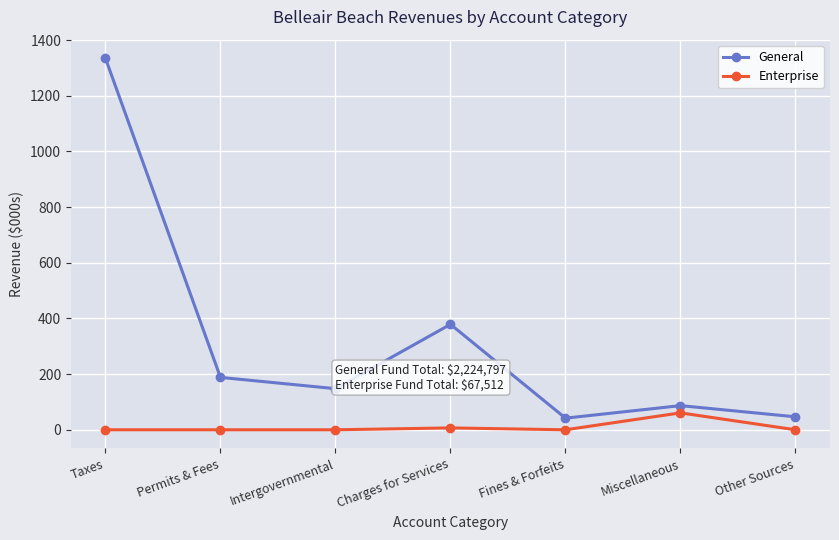

True or false: Enterprise and General intersect in this chart.

False